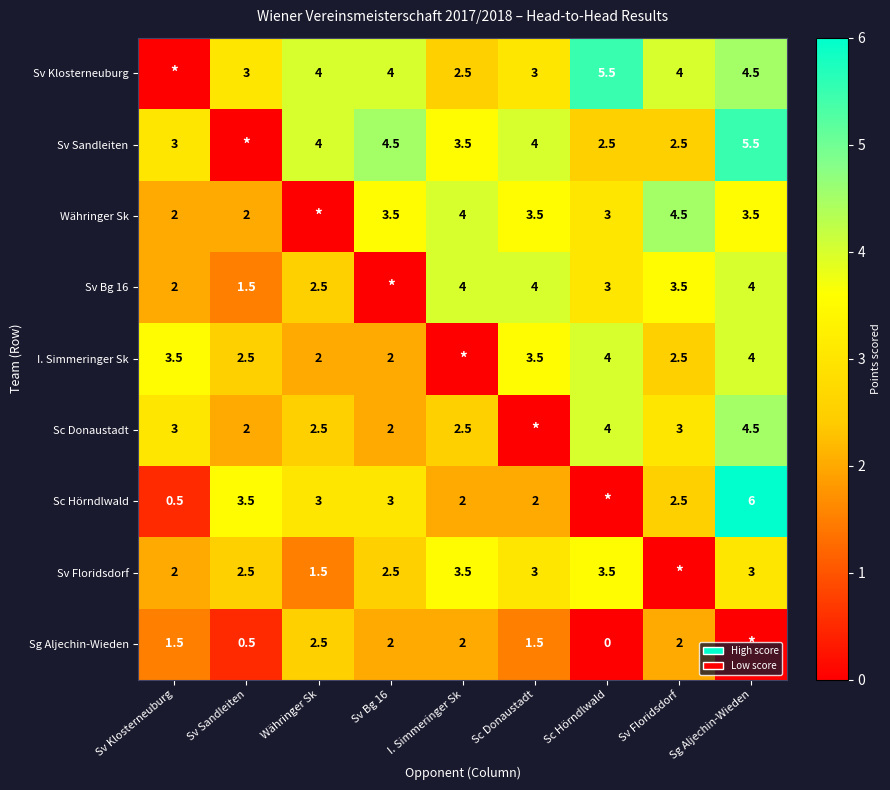

What is the sum of the Sv Sandleiten values at Sc Hörndlwald and Sv Bg 16?

7.0